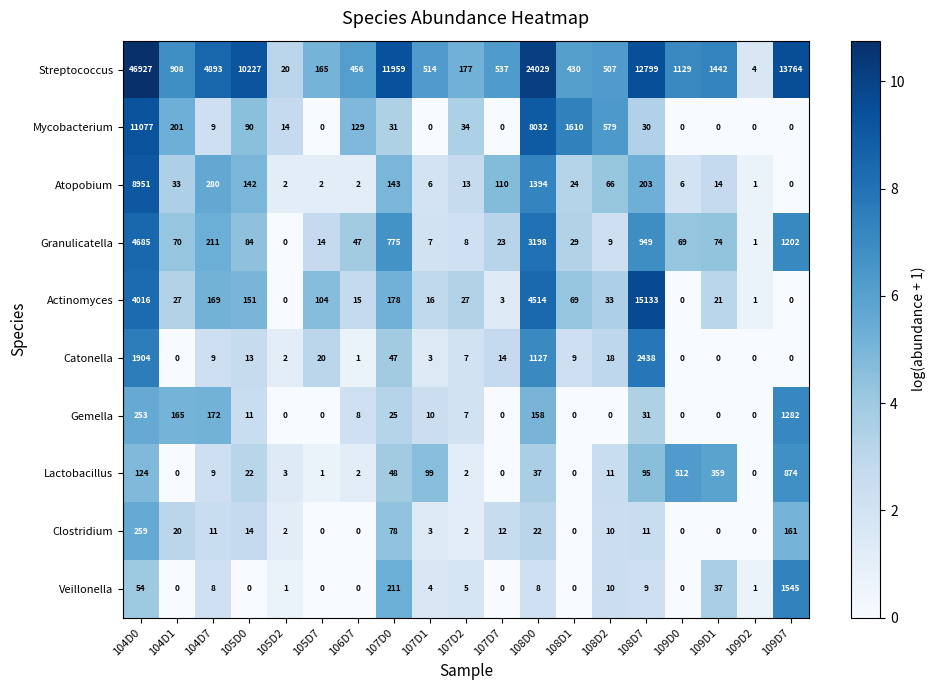

Which series has the widest spread of values?

Streptococcus